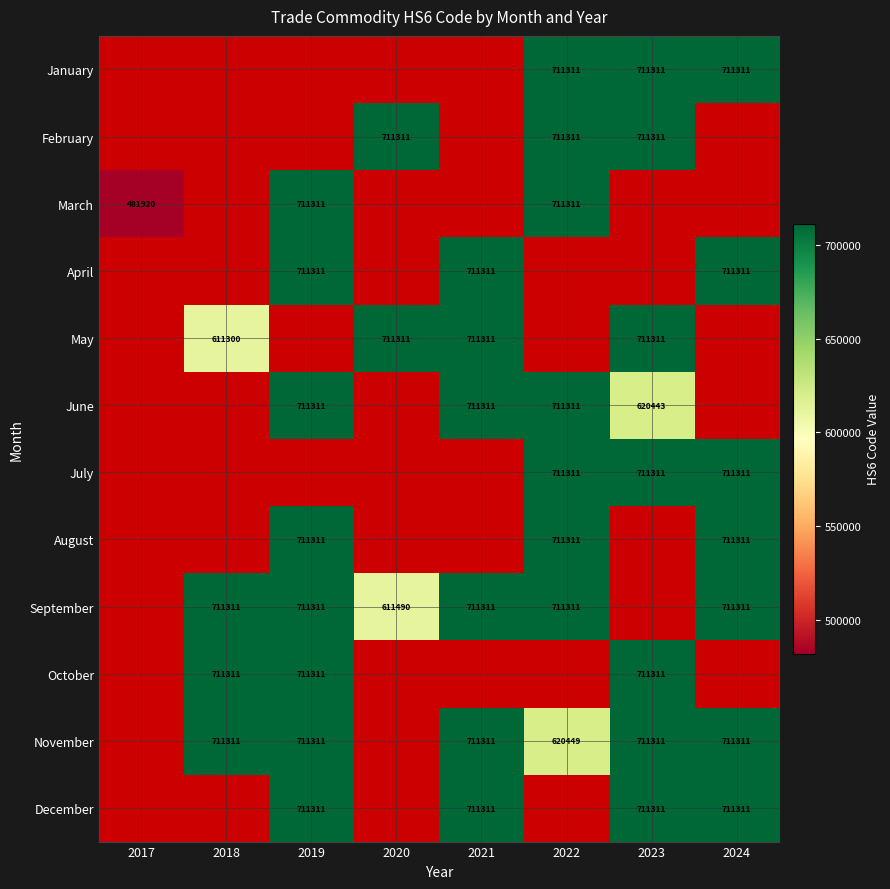

Reading left to right, list all the values displayed in this chart.

January: 2017=0	2018=0	2019=0	2020=0	2021=0	2022=711311	2023=711311	2024=711311
February: 2017=0	2018=0	2019=0	2020=711311	2021=0	2022=711311	2023=711311	2024=0
March: 2017=481920	2018=0	2019=711311	2020=0	2021=0	2022=711311	2023=0	2024=0
April: 2017=0	2018=0	2019=711311	2020=0	2021=711311	2022=0	2023=0	2024=711311
May: 2017=0	2018=611300	2019=0	2020=711311	2021=711311	2022=0	2023=711311	2024=0
June: 2017=0	2018=0	2019=711311	2020=0	2021=711311	2022=711311	2023=620443	2024=0
July: 2017=0	2018=0	2019=0	2020=0	2021=0	2022=711311	2023=711311	2024=711311
August: 2017=0	2018=0	2019=711311	2020=0	2021=0	2022=711311	2023=0	2024=711311
September: 2017=0	2018=711311	2019=711311	2020=611490	2021=711311	2022=711311	2023=0	2024=711311
October: 2017=0	2018=711311	2019=711311	2020=0	2021=0	2022=0	2023=711311	2024=0
November: 2017=0	2018=711311	2019=711311	2020=0	2021=711311	2022=620449	2023=711311	2024=711311
December: 2017=0	2018=0	2019=711311	2020=0	2021=711311	2022=0	2023=711311	2024=711311